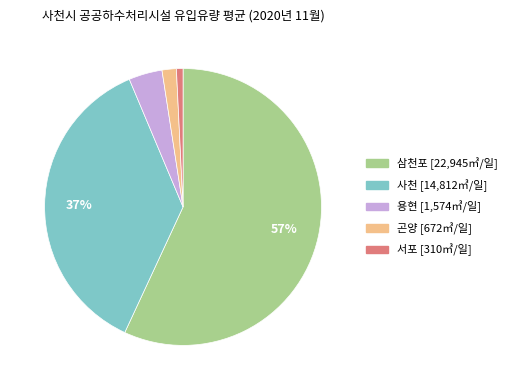

Is it true that 서포 is 1% of the pie?

True